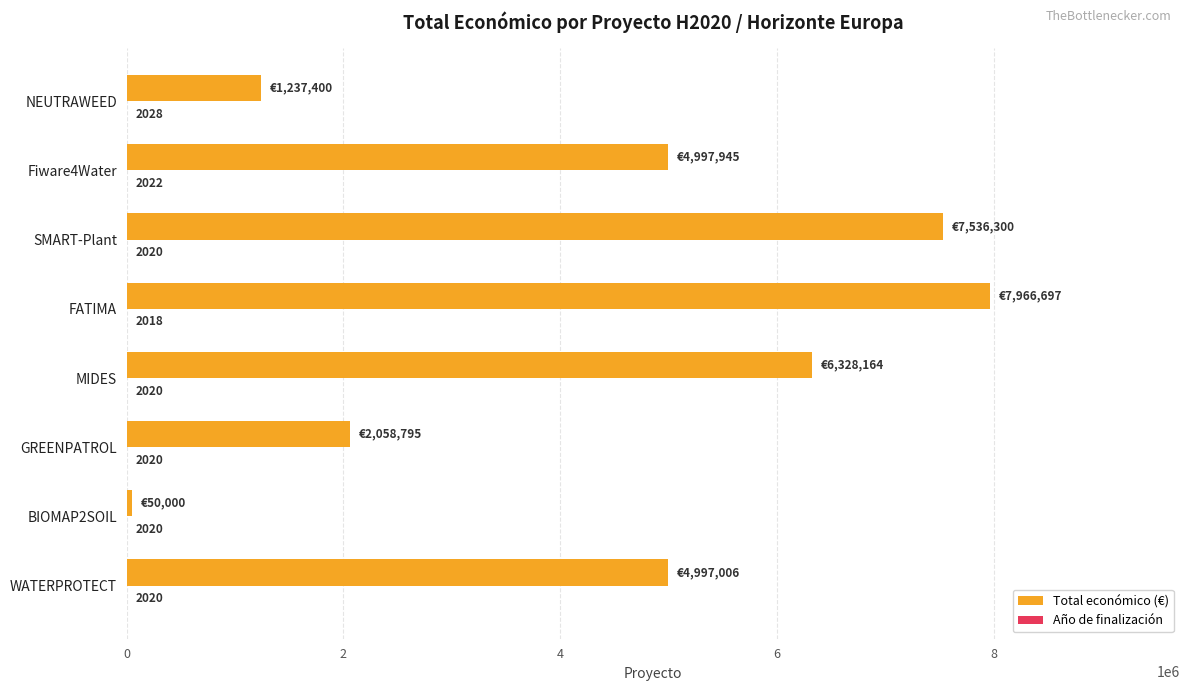

True or false: Total económico (€) has a value of 3127290 at MIDES.

False